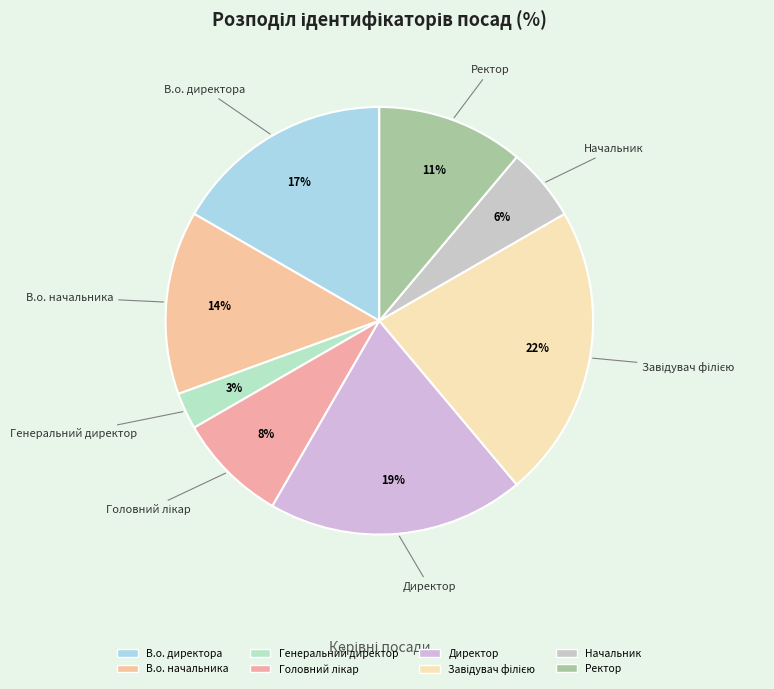

The Генеральний директор slice represents 16% of the pie. True or false?

False